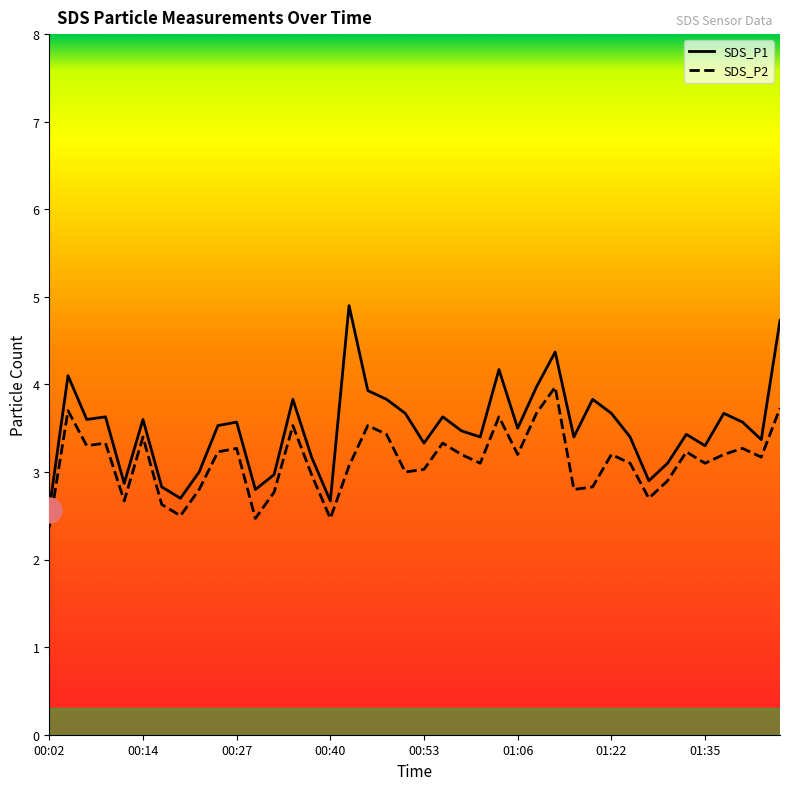

What is the difference between the maximum and minimum values in the SDS_P1 series?

2.3